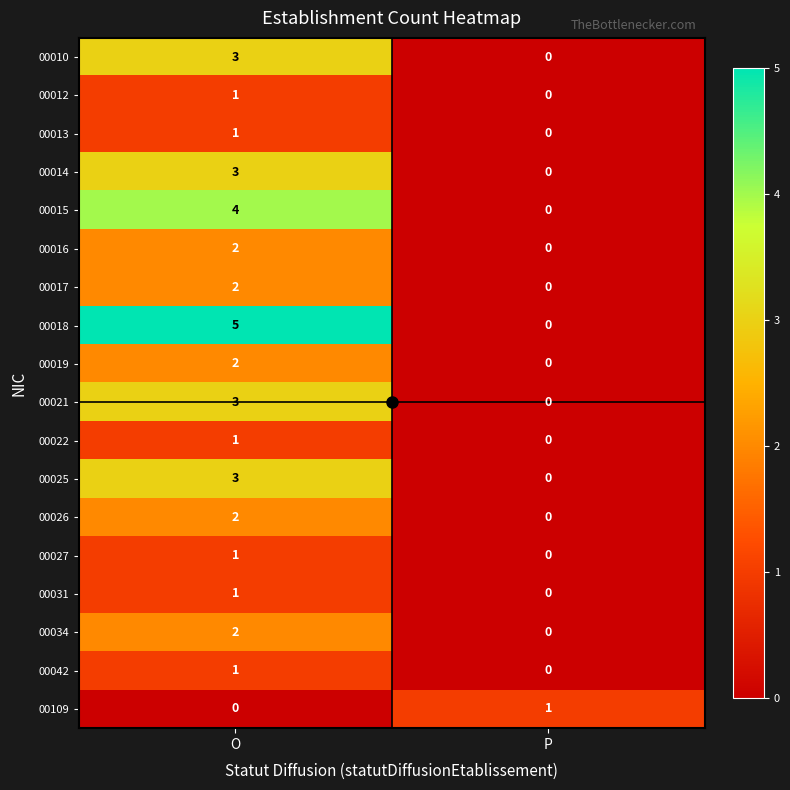

Where is 00010 nearest to the value 1?

P